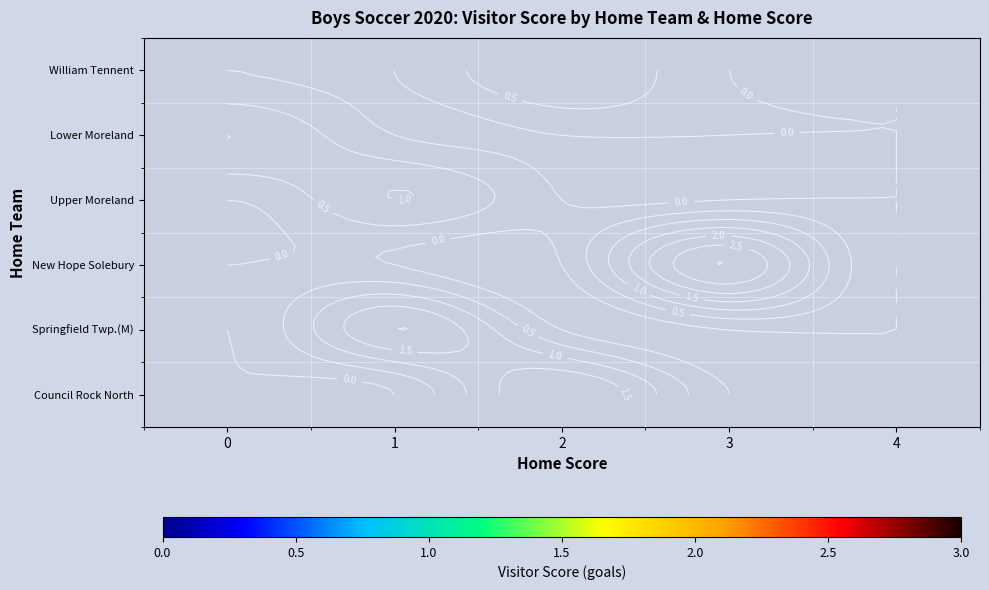

What is the greatest value displayed?

3.0